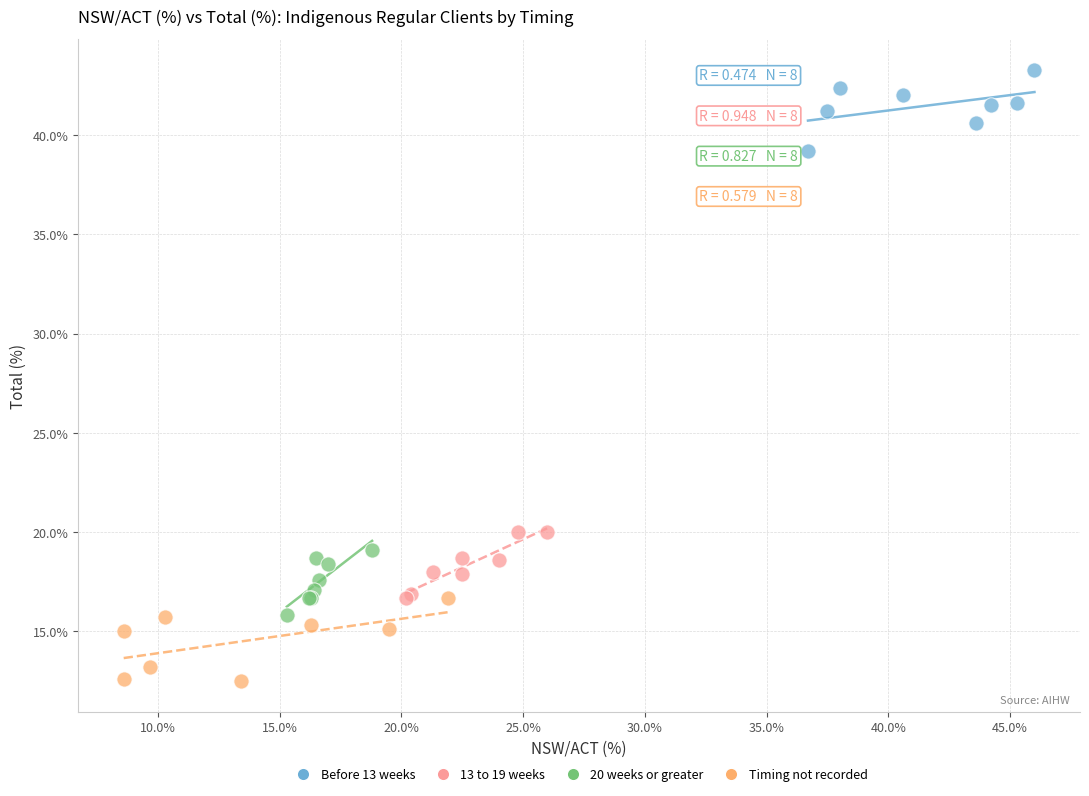

Which series contains the lowest Y value?

Timing not recorded